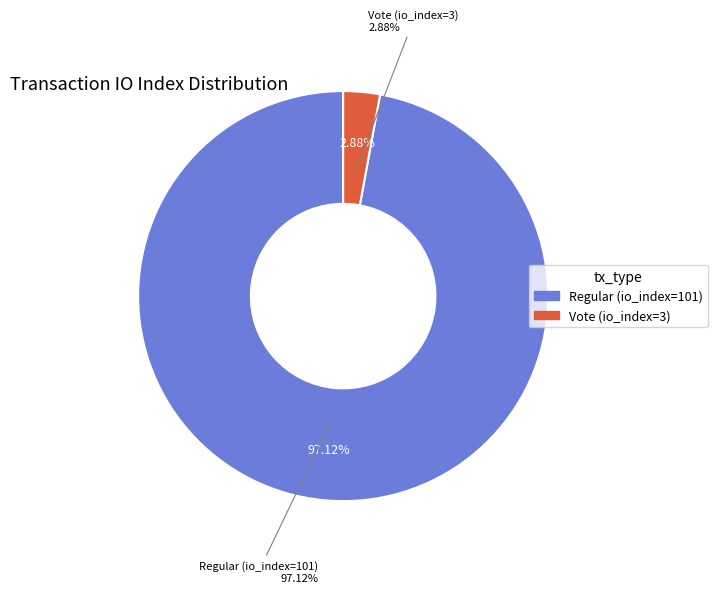

What is the smallest slice in the pie chart?

Vote (io_index=3)